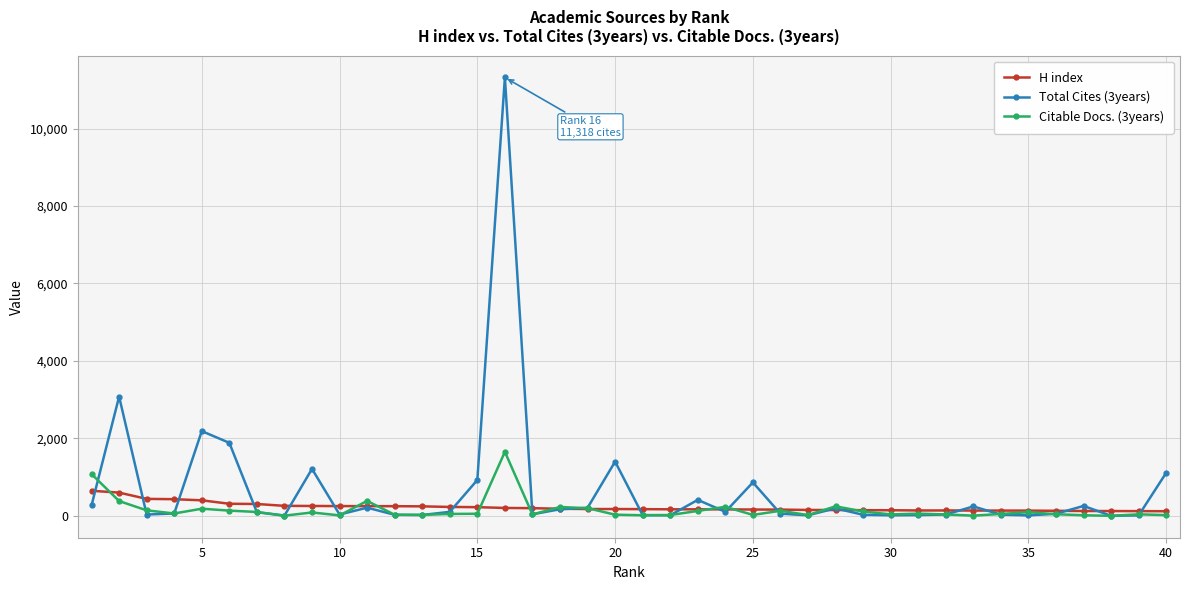

Which series has the widest spread of values?

Total Cites (3years)